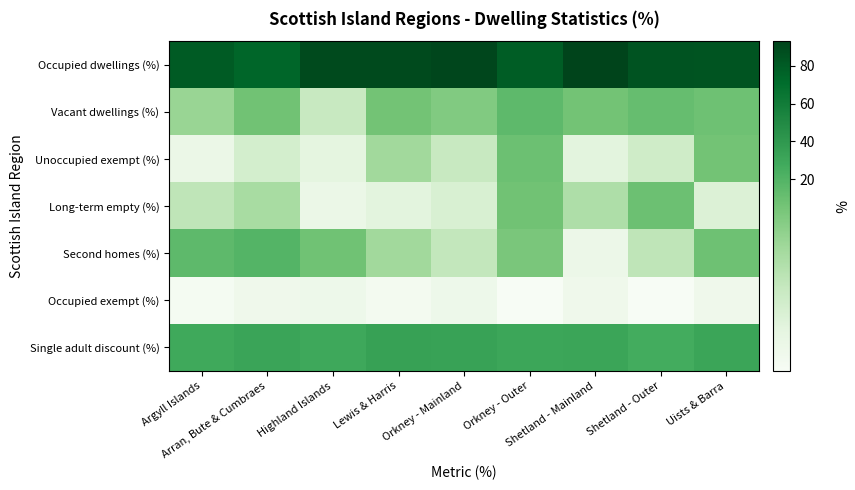

What is the greatest value displayed?

93.1